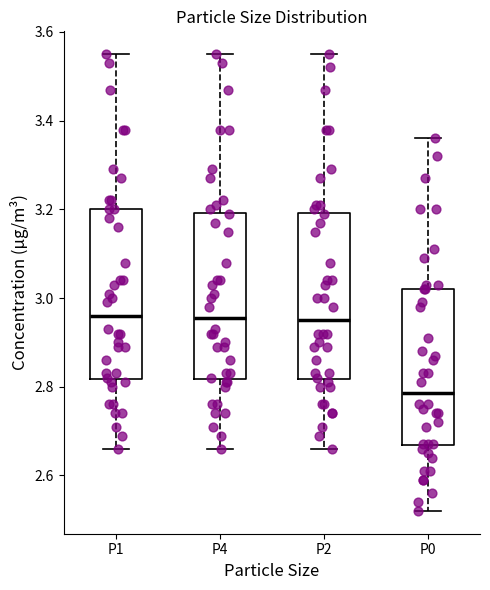

Reading left to right, read every box against the y-axis: the position of its median line, the range the box covers, and the ends of its whiskers. The values are not printed on the chart, so give them approximately, as read against the axis.

P1: median 2.96, box 2.82 to 3.20, whiskers 2.66 to 3.56
P4: median 2.96, box 2.82 to 3.20, whiskers 2.66 to 3.56
P2: median 2.96, box 2.82 to 3.20, whiskers 2.66 to 3.56
P0: median 2.78, box 2.66 to 3.02, whiskers 2.52 to 3.36